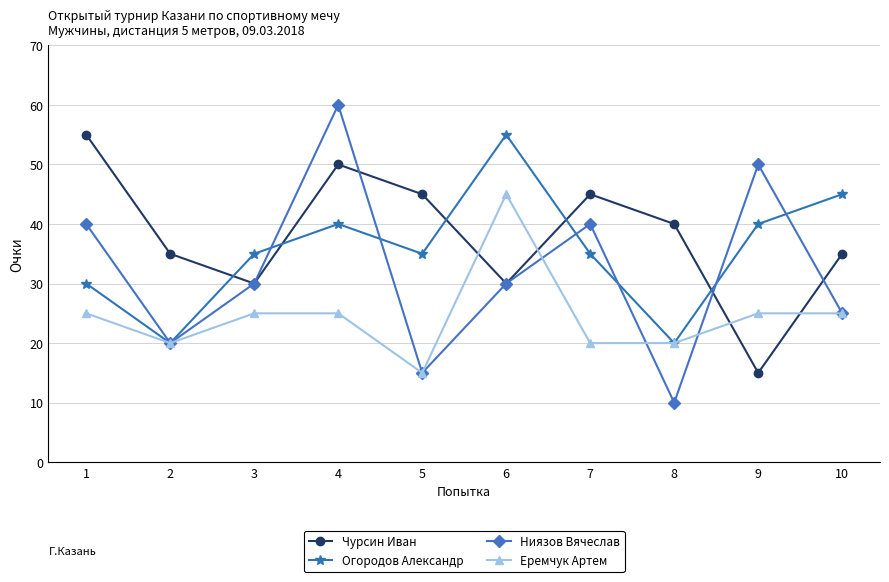

What is the value of the Огородов Александр point at the 2nd from the left?

20